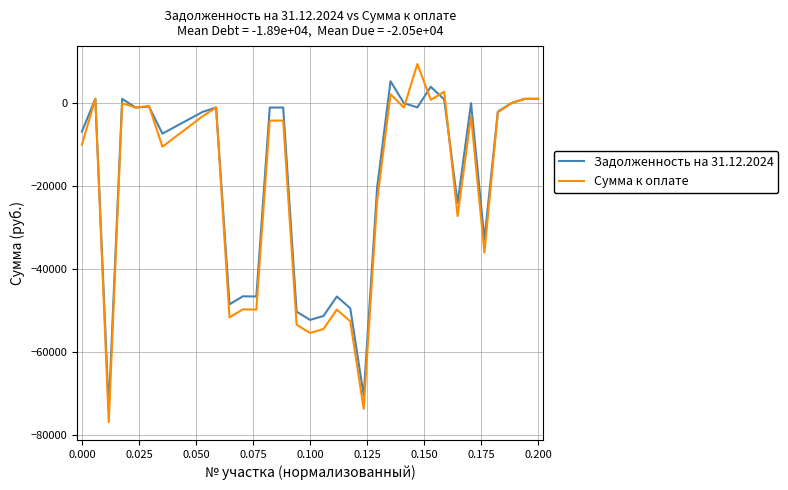

List the series in order of their peak value, highest first.

Сумма к оплате, Задолженность на 31.12.2024